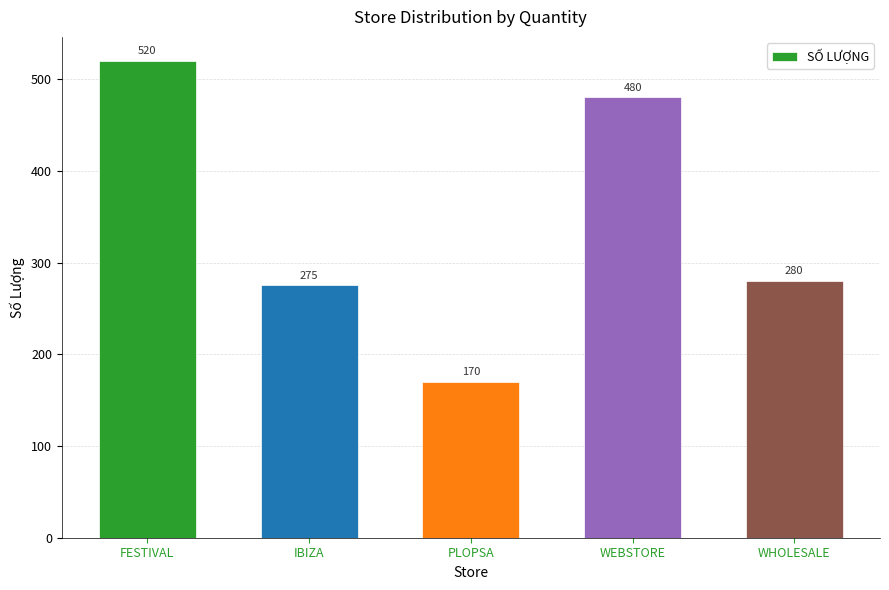

Rank the categories by value from highest to lowest.

FESTIVAL, WEBSTORE, WHOLESALE, IBIZA, PLOPSA